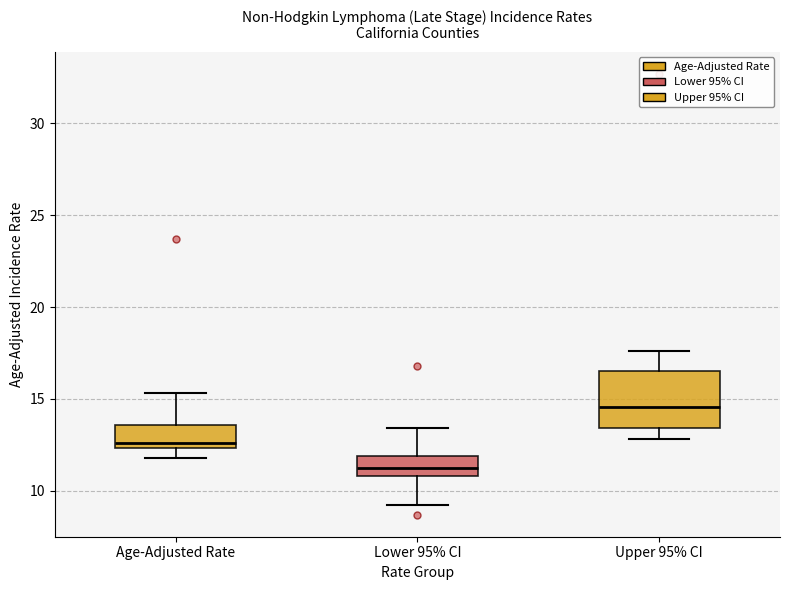

Which box's median line is the lowest?

Lower 95% CI